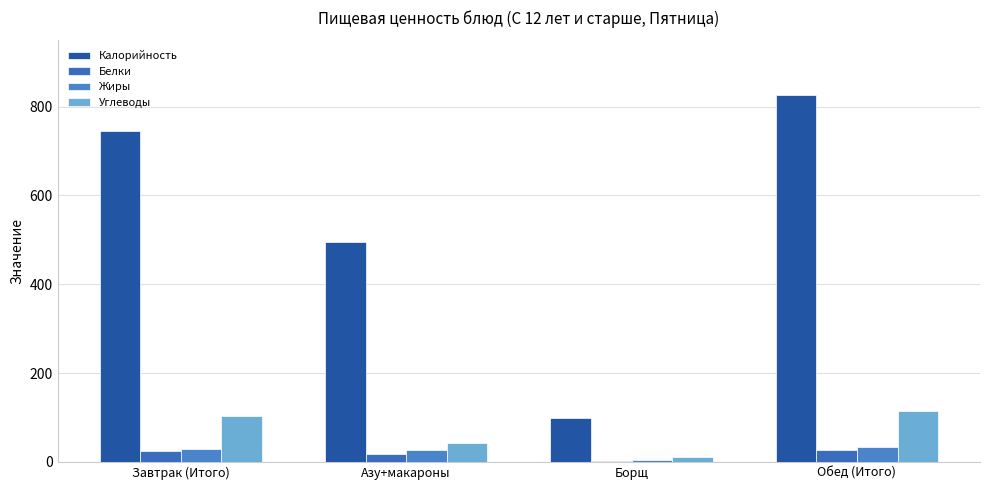

How many categories are shown in the chart?

4